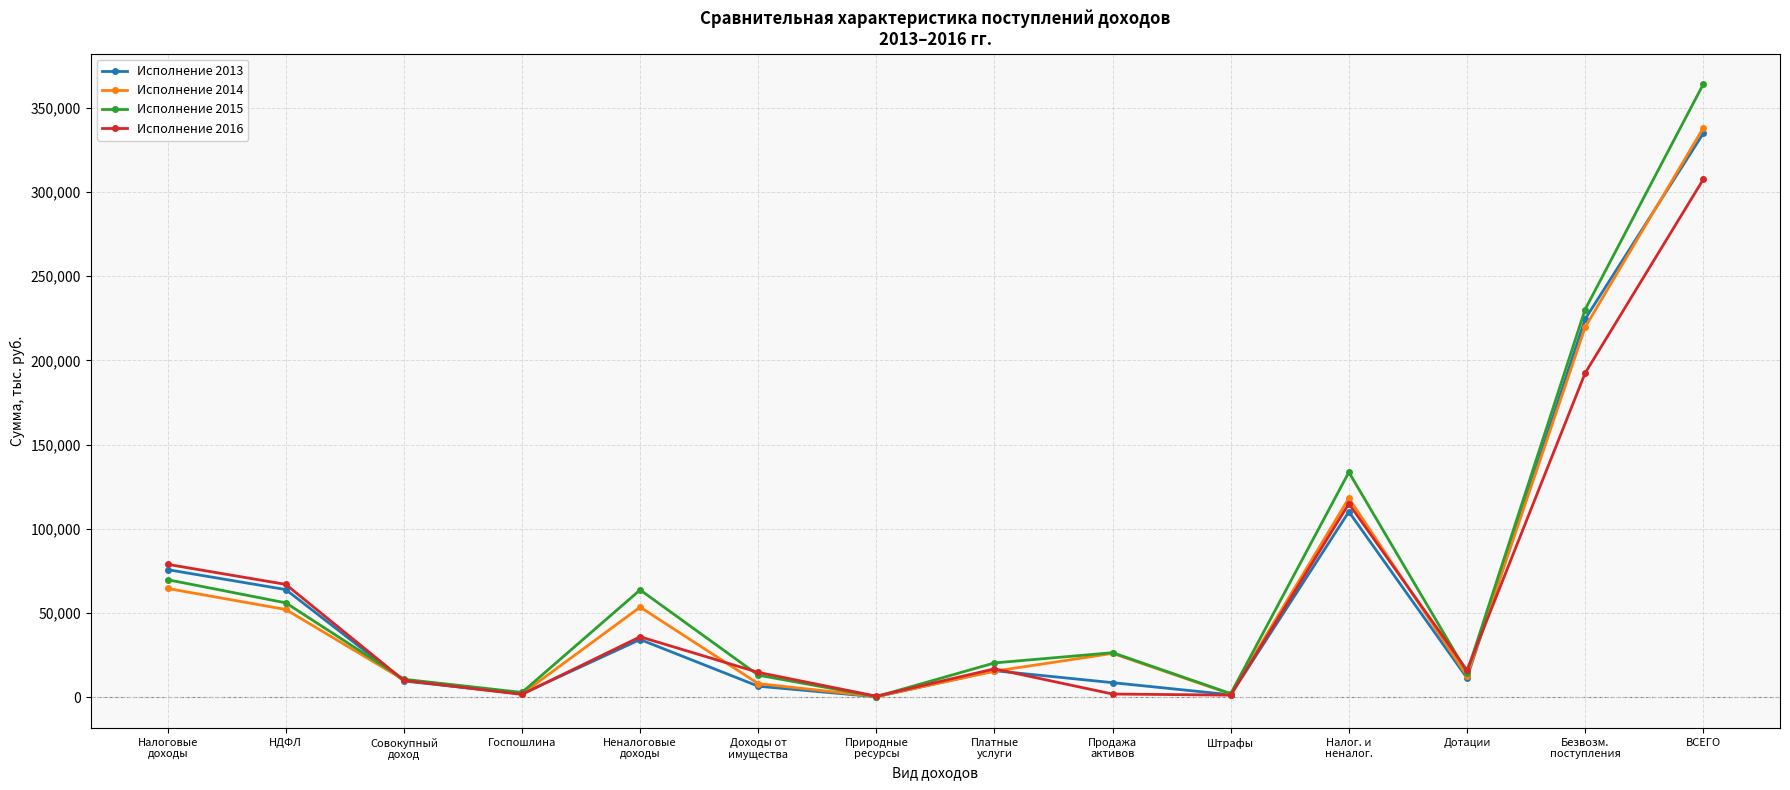

What is the label of the 8th point from the right?

Природные
ресурсы